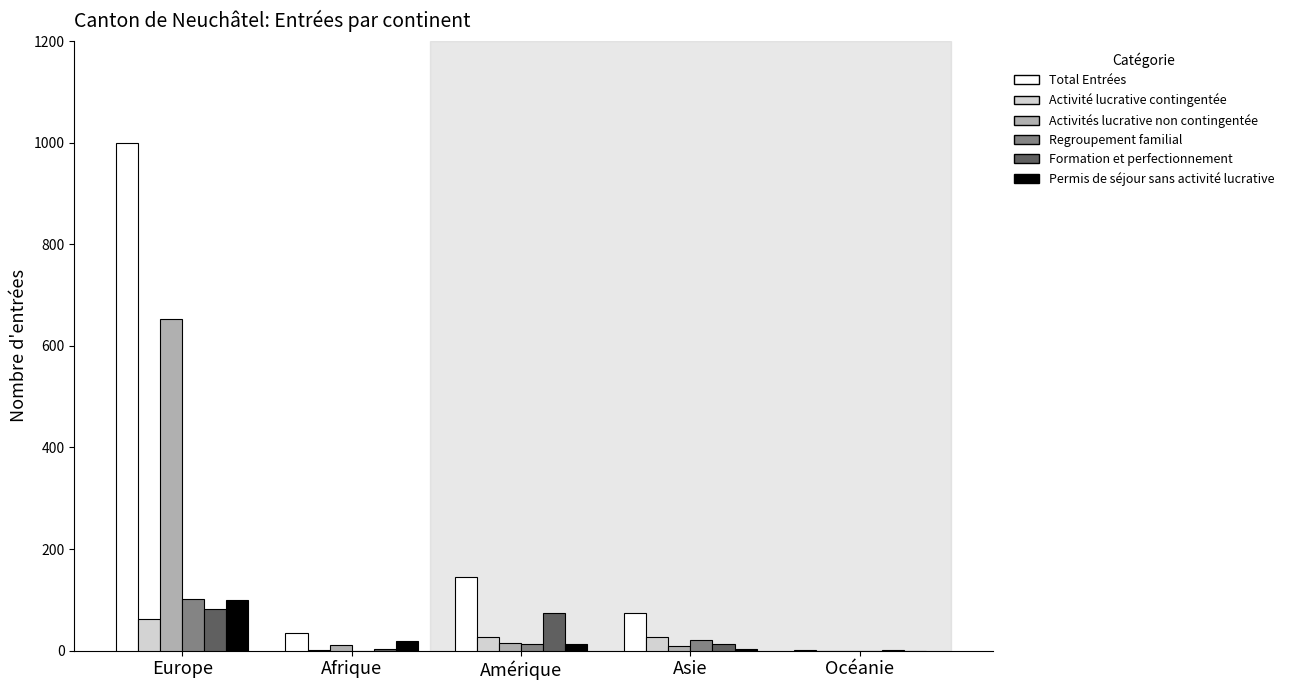

What is the difference between the Activités lucrative non contingentée values at Amérique and Afrique?

4